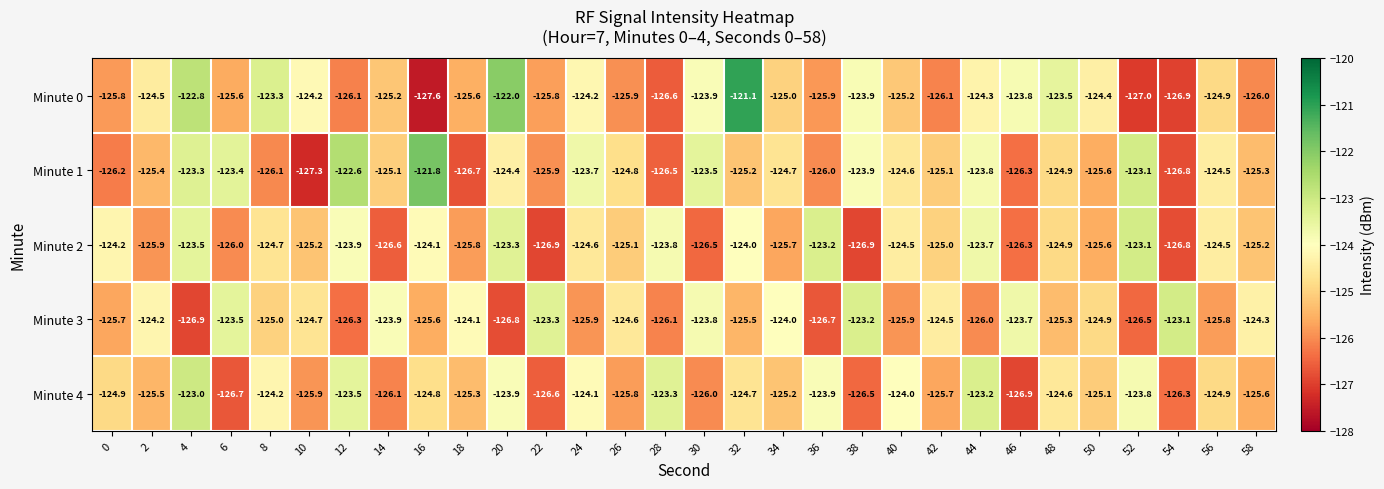

Which series has the largest total across all categories?

Minute 1